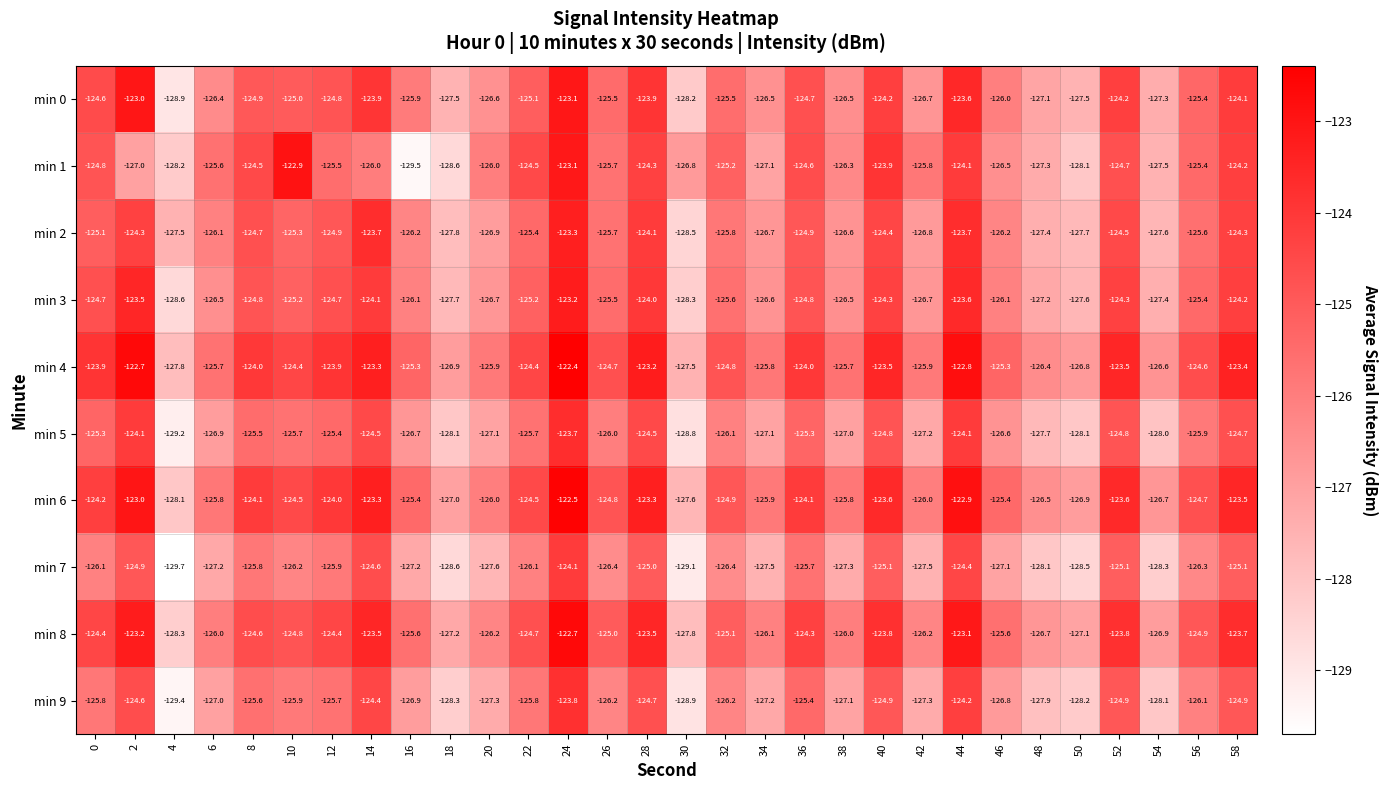

At which label is min 5 closest to -126?

26